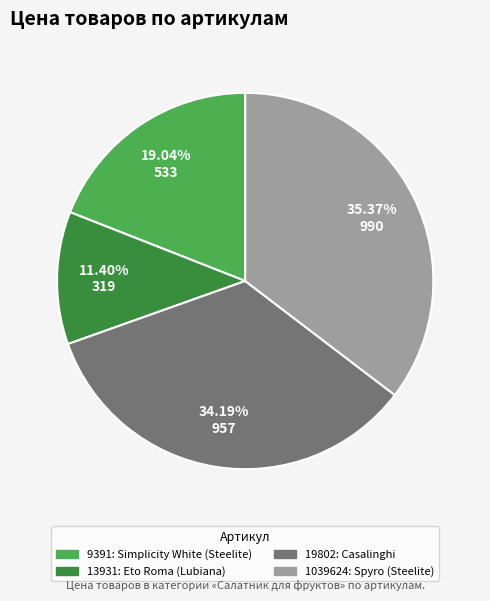

To the nearest percent, what is the average slice percentage?

25%